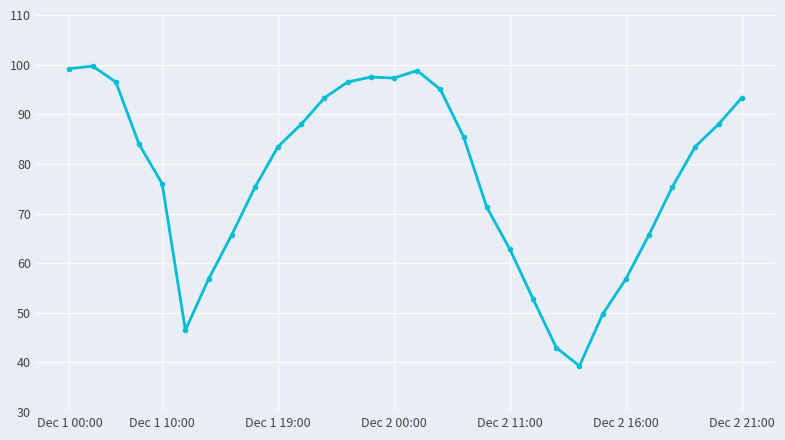

What is the smallest value displayed?

39.3